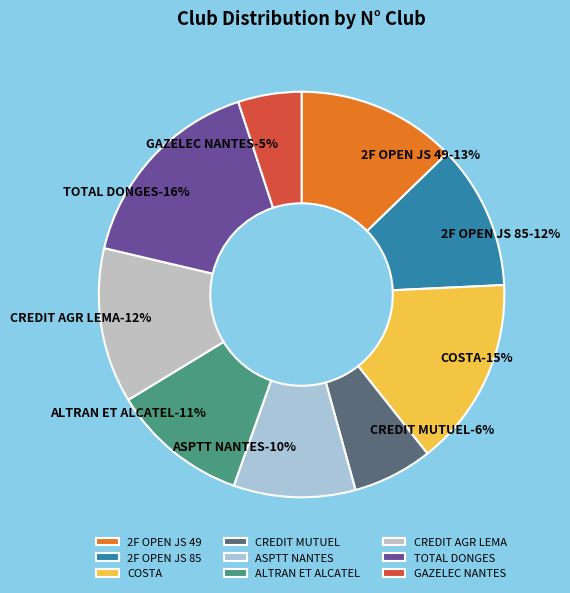

Which slice is the smallest?

GAZELEC NANTES